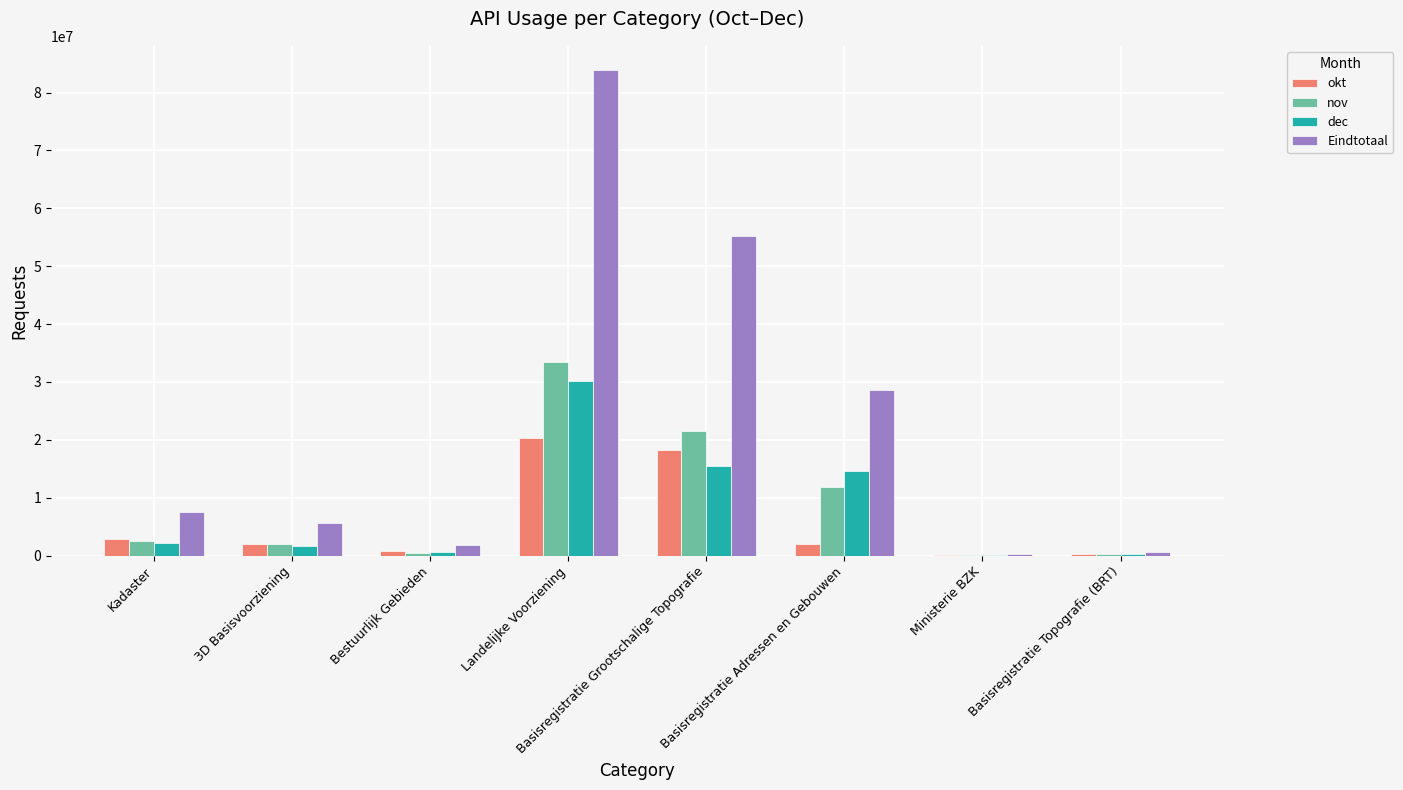

At which category is the sum across all series the highest?

Landelijke Voorziening